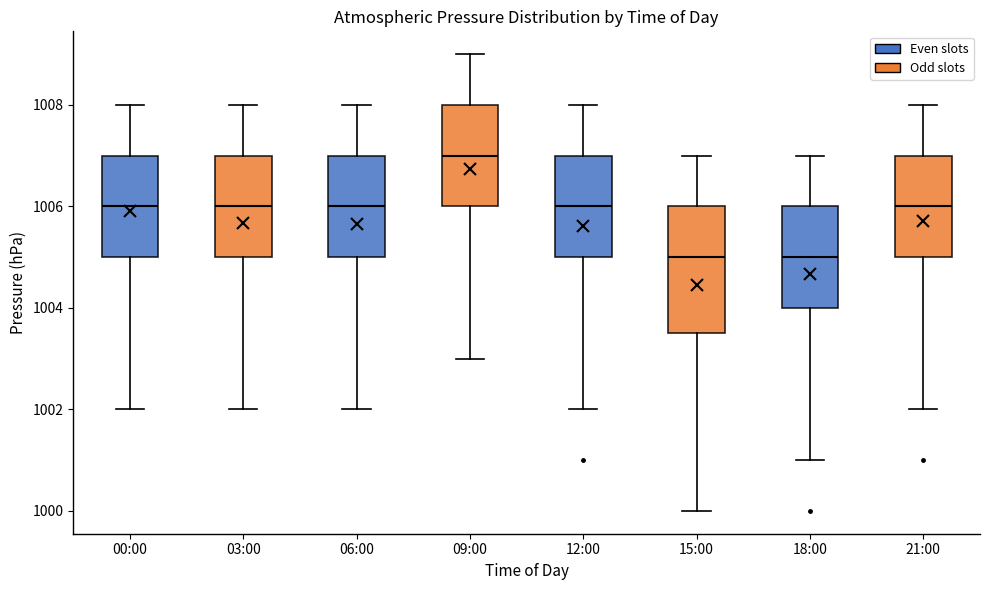

Reading left to right, transcribe this box plot: for each box, give where its median line is, the range the box spans, and where its two whiskers end, as read against the y-axis. The values are not printed on the chart, so give them approximately, as read against the axis.

00:00: median 1006.0, box 1005.0 to 1007.0, whiskers 1002.0 to 1008.0
03:00: median 1006.0, box 1005.0 to 1007.0, whiskers 1002.0 to 1008.0
06:00: median 1006.0, box 1005.0 to 1007.0, whiskers 1002.0 to 1008.0
09:00: median 1007.0, box 1006.0 to 1008.0, whiskers 1003.0 to 1009.0
12:00: median 1006.0, box 1005.0 to 1007.0, whiskers 1002.0 to 1008.0
15:00: median 1005.0, box 1003.6 to 1006.0, whiskers 1000.0 to 1007.0
18:00: median 1005.0, box 1004.0 to 1006.0, whiskers 1001.0 to 1007.0
21:00: median 1006.0, box 1005.0 to 1007.0, whiskers 1002.0 to 1008.0